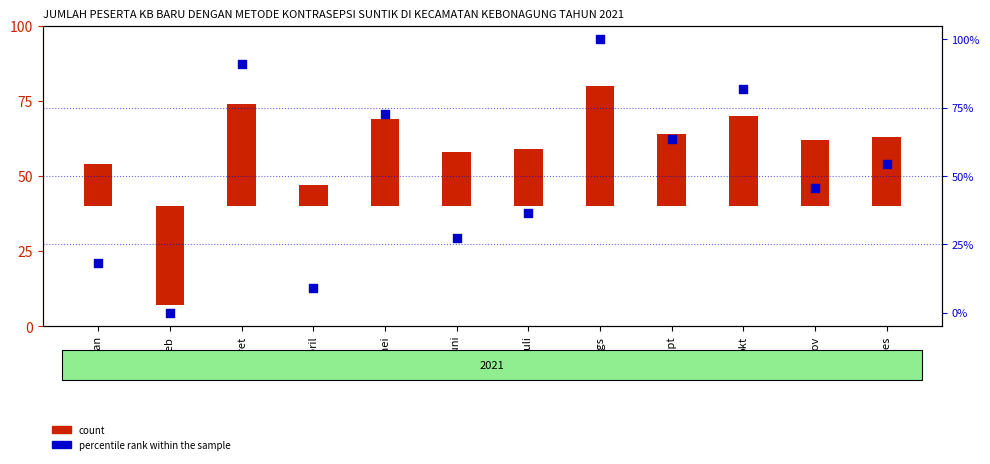

Which series reaches the maximum Y coordinate?

percentile rank within the sample